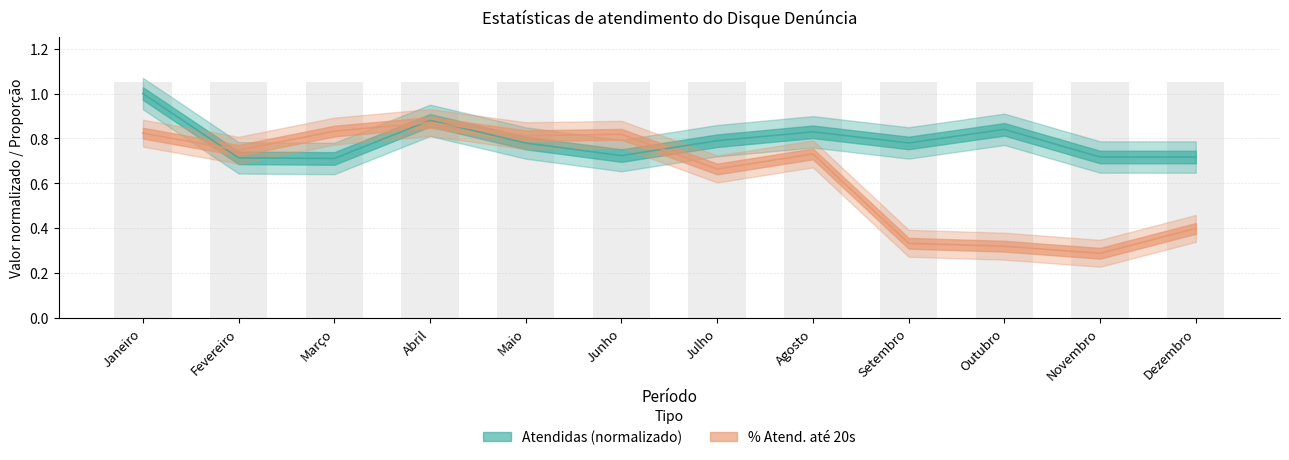

What is the smallest value displayed?

0.3